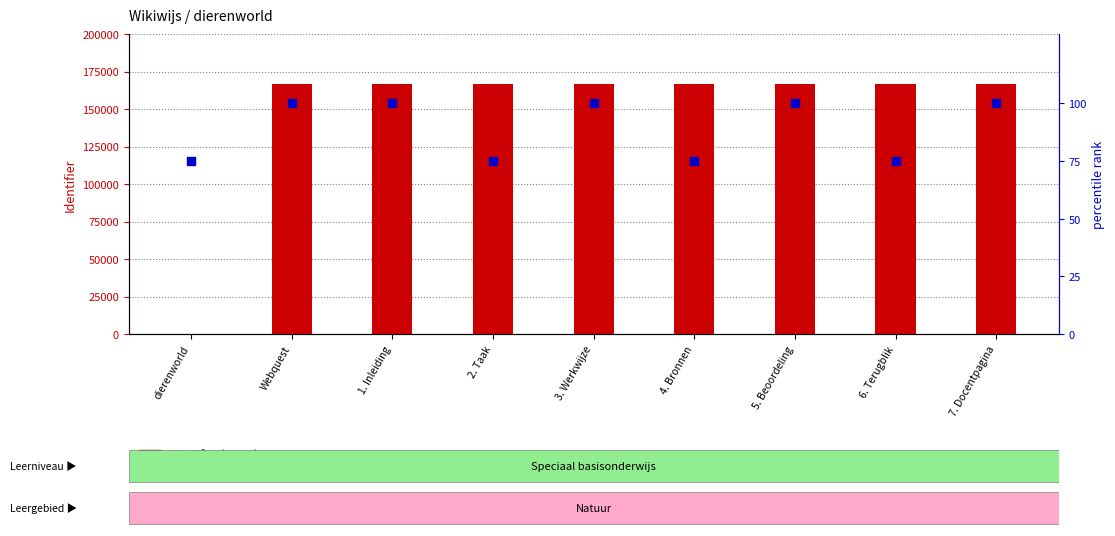

At how many categories does at least one series exceed 160196?

8